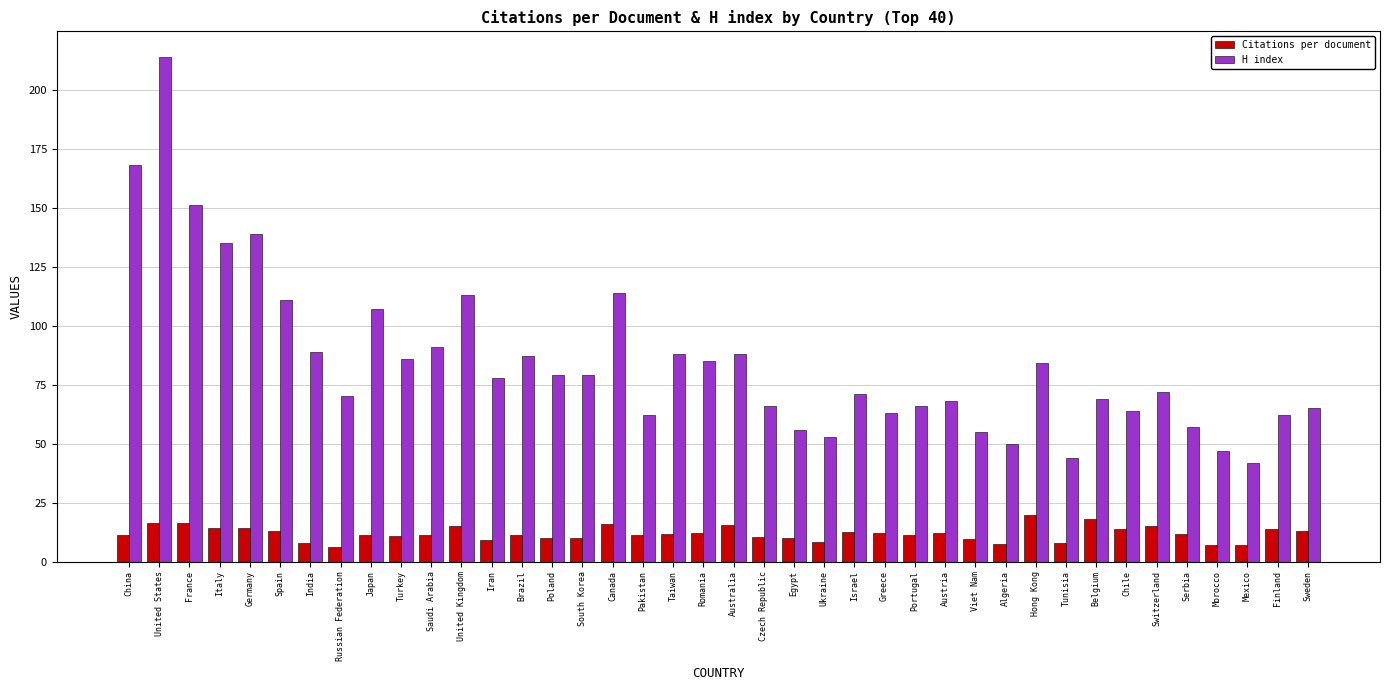

What position from the left is China?

1